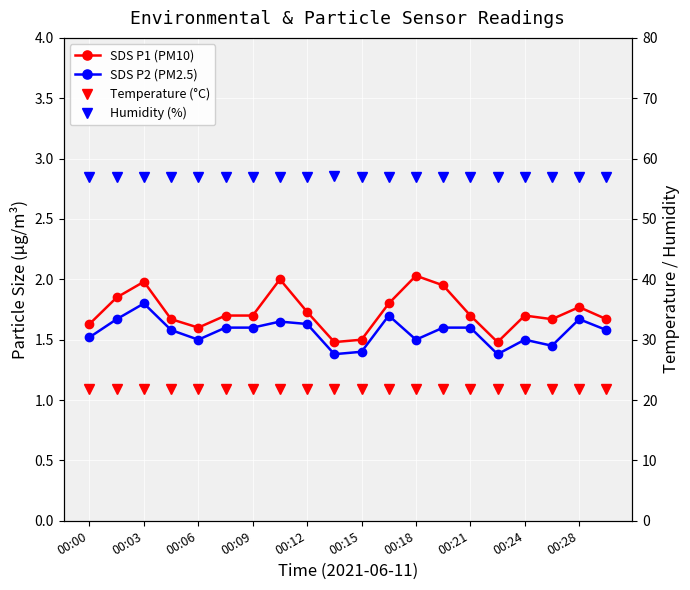

True or false: SDS P2 (PM2.5) and Temperature (°C) cross at least once.

False